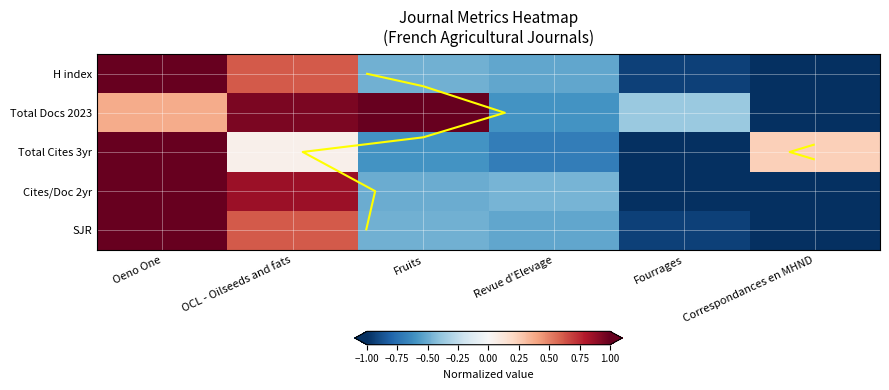

Between Correspondances en MHND and Fourrages, which is larger?

Fourrages